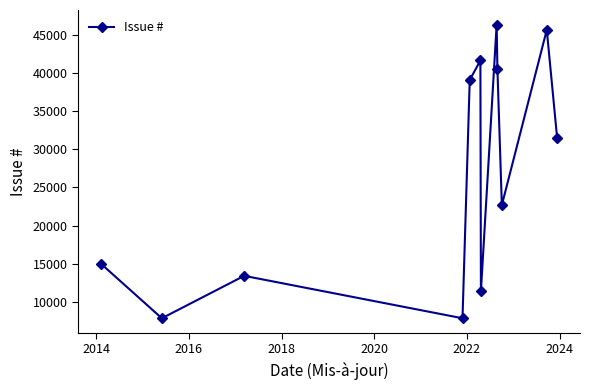

True or false: there are more than 1 points higher than both neighbors.

True